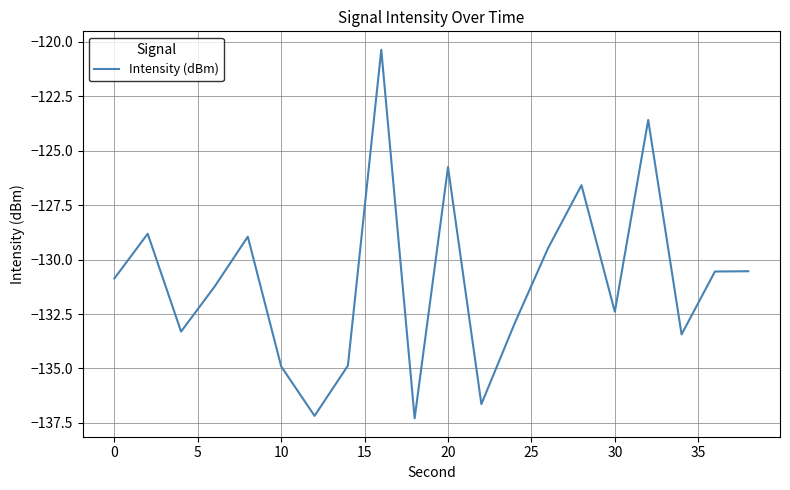

What is the minimum value shown in the chart?

-137.3